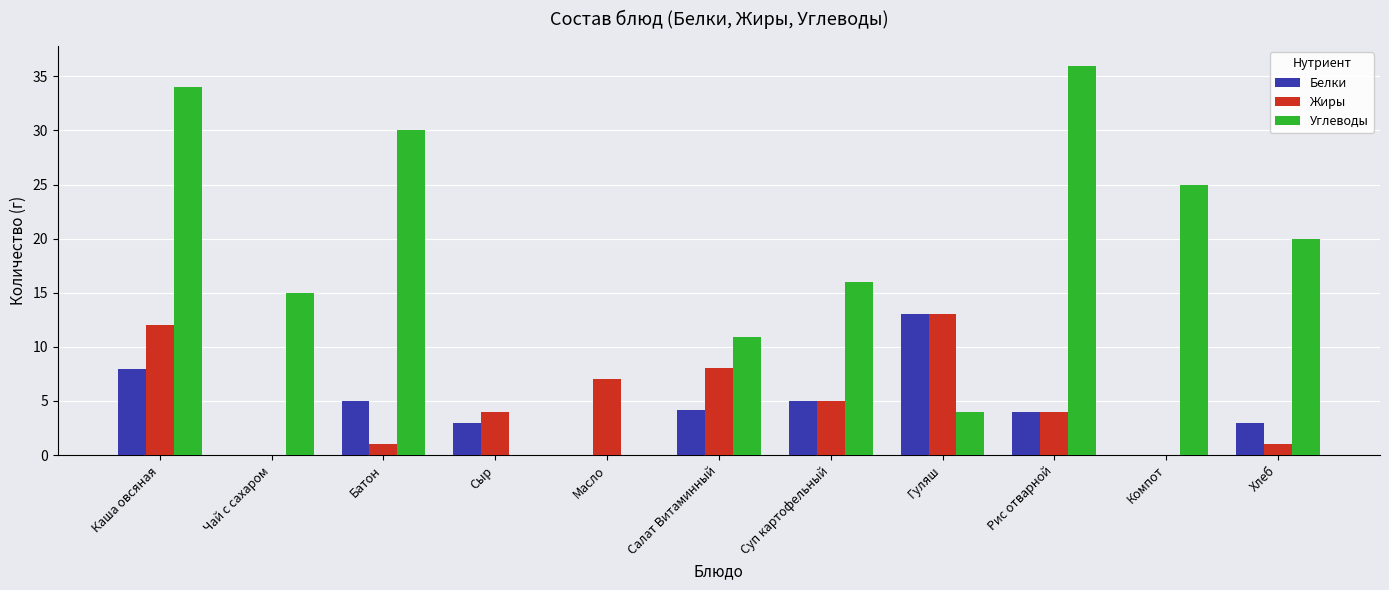

What is the sum of the Белки values at Каша овсяная and Салат Витаминный?

12.1